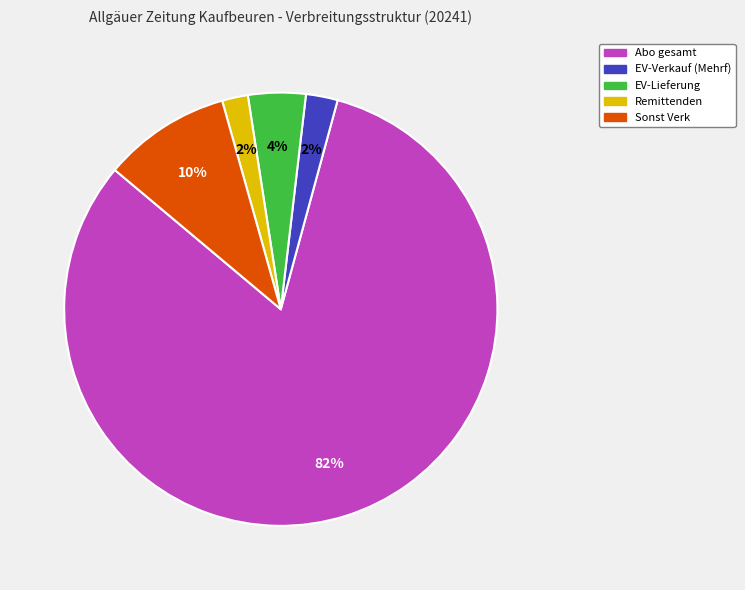

To the nearest percent, what is the difference between the Sonst Verk and Abo gesamt slice percentages?

72%